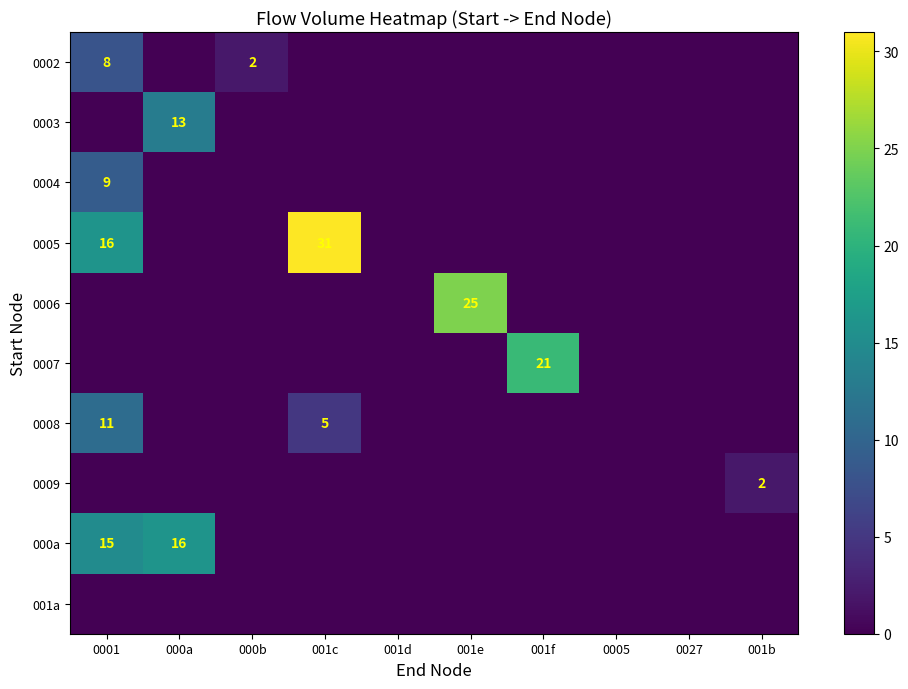

Is the value of 000a at 0001 greater than the value of 0006 at 001e?

No